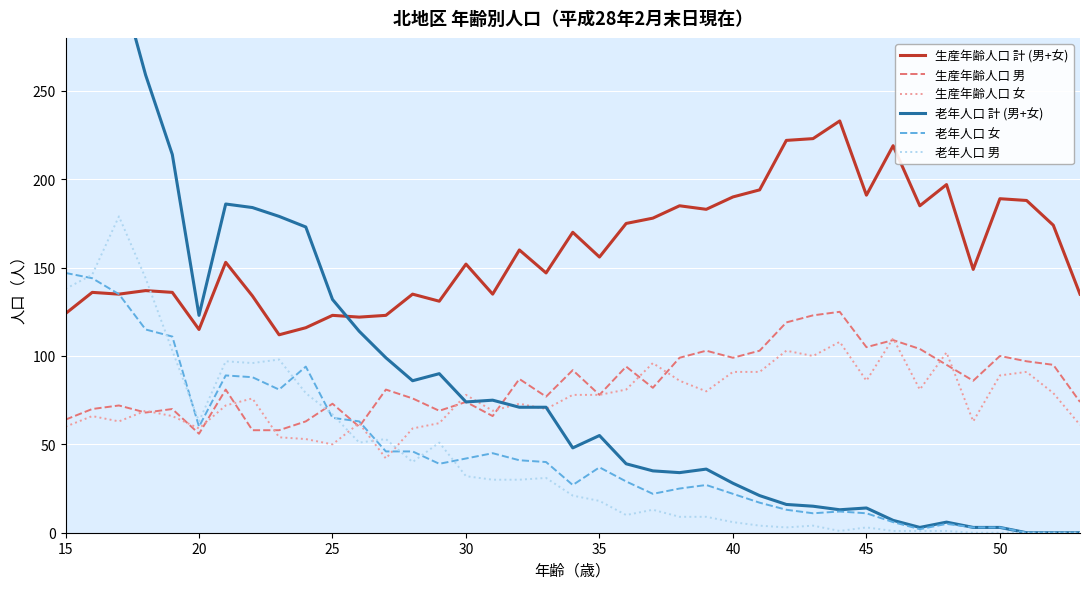

True or false: 生産年齢人口 男 and 生産年齢人口 計 (男+女) cross at least once.

False